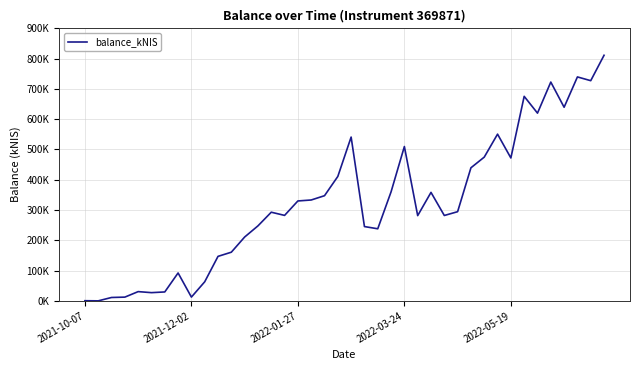

Is this an area chart (filled region under the line)?

No